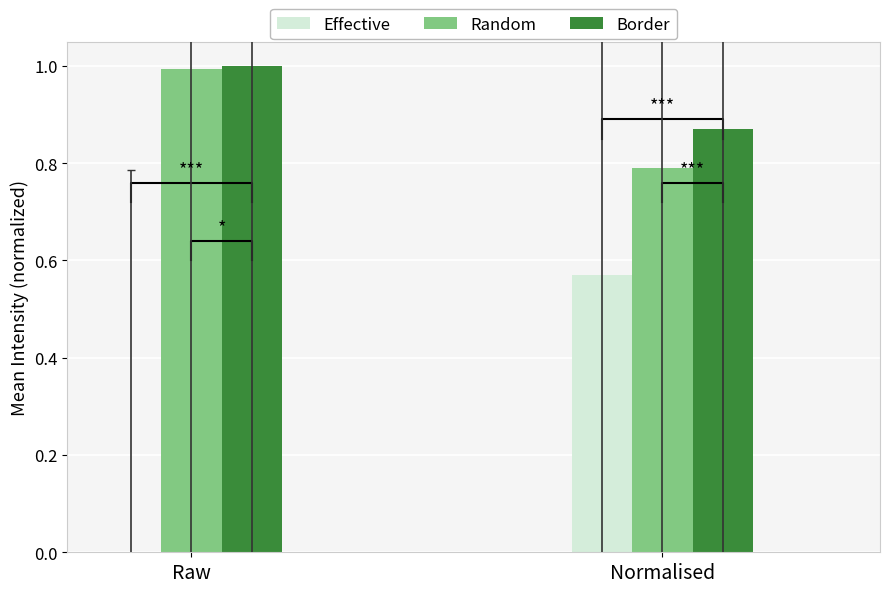

Which has a higher value, Normalised or Raw?

Normalised